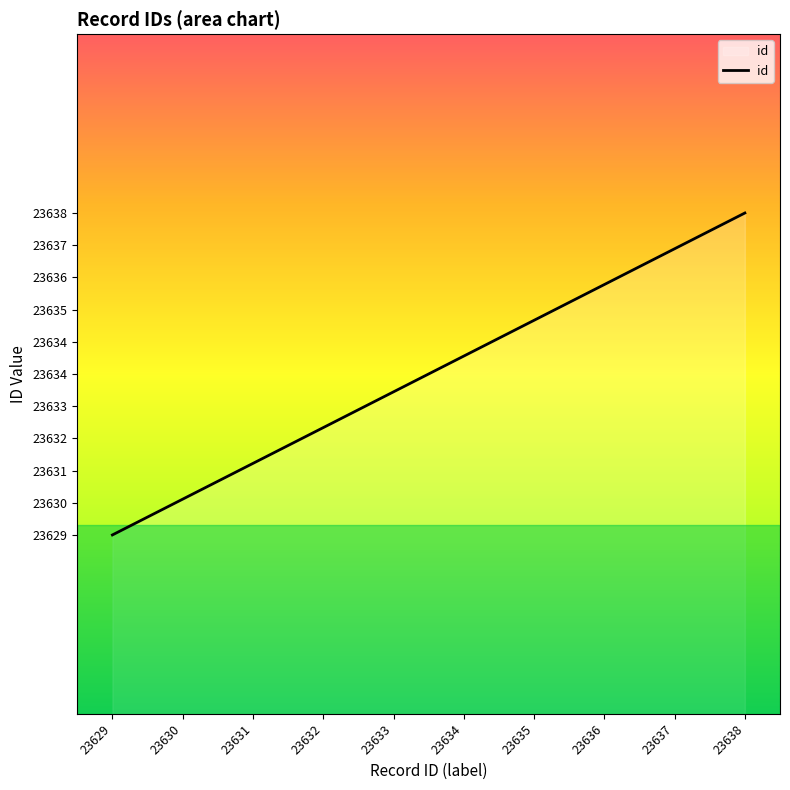

Is it true that the value at 23632 is 32232?

False